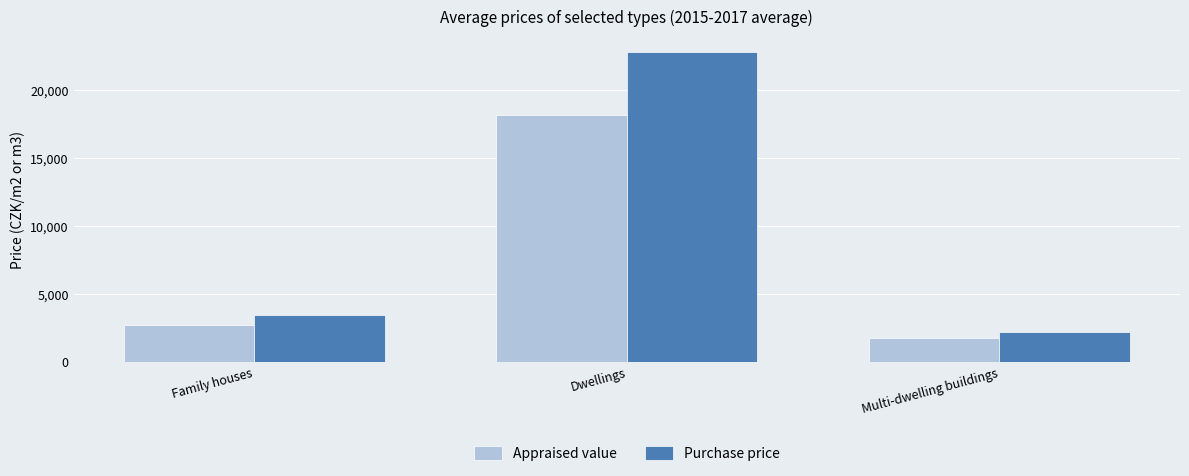

True or false: Appraised value has a value of 18154 at Dwellings.

True